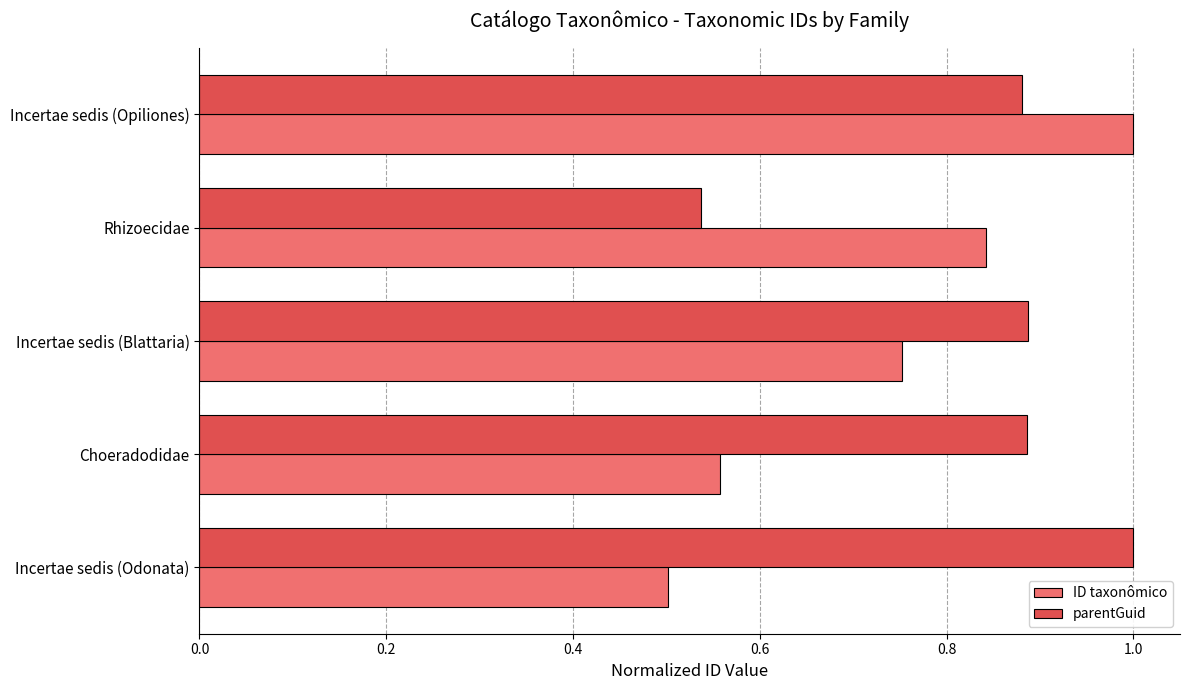

Is it true that parentGuid equals 0.9 at Rhizoecidae?

False